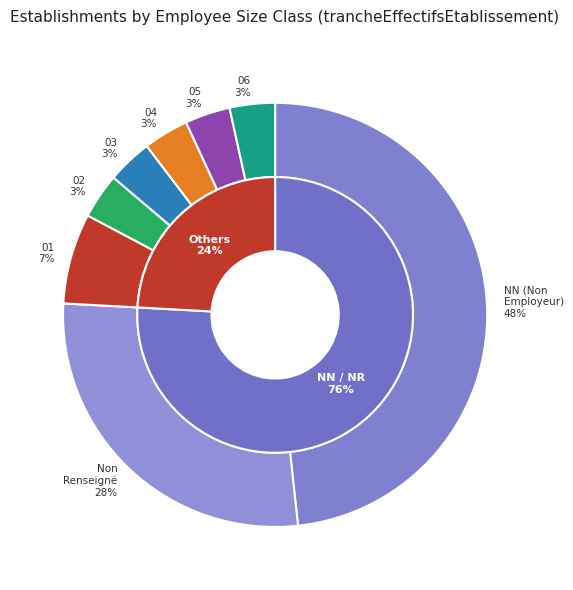

The 01 slice represents 1% of the pie. True or false?

False